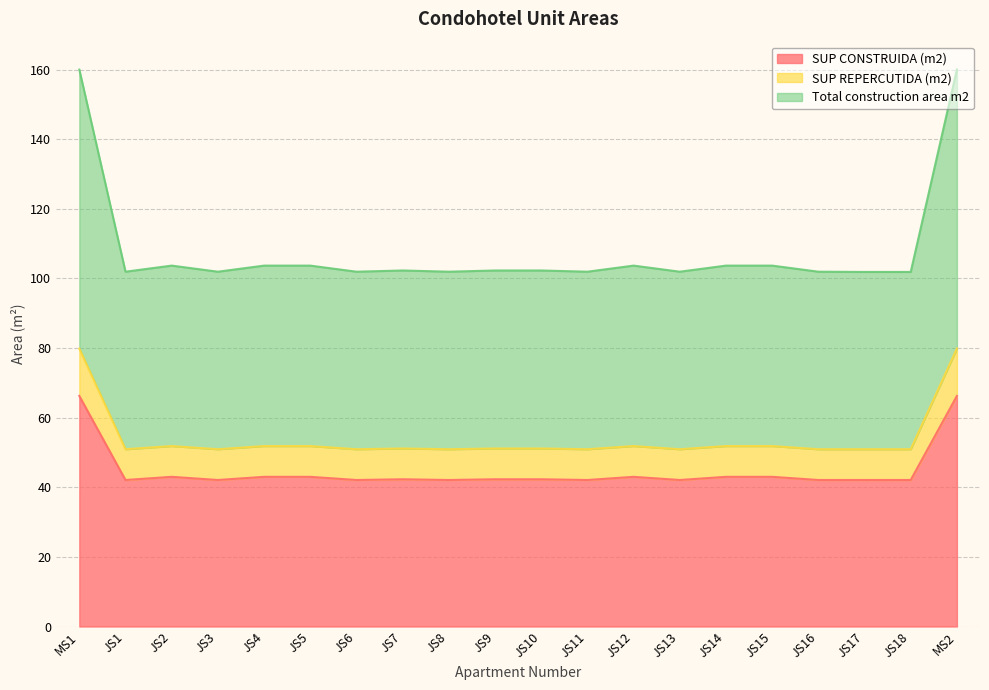

How many values in the Total construction area m2 series are below 51?

9